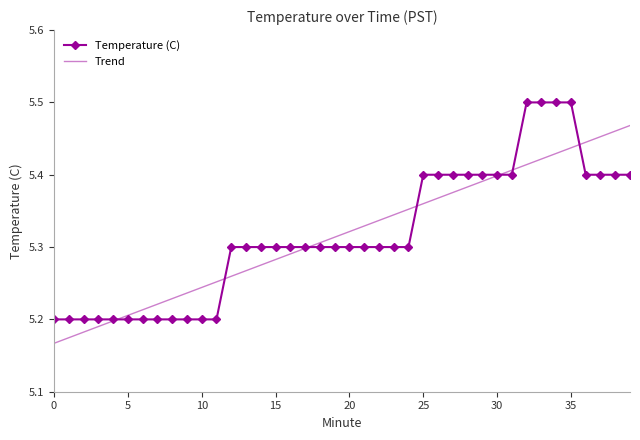

Rank the series by their maximum value, from lowest to highest.

Trend, Temperature (C)